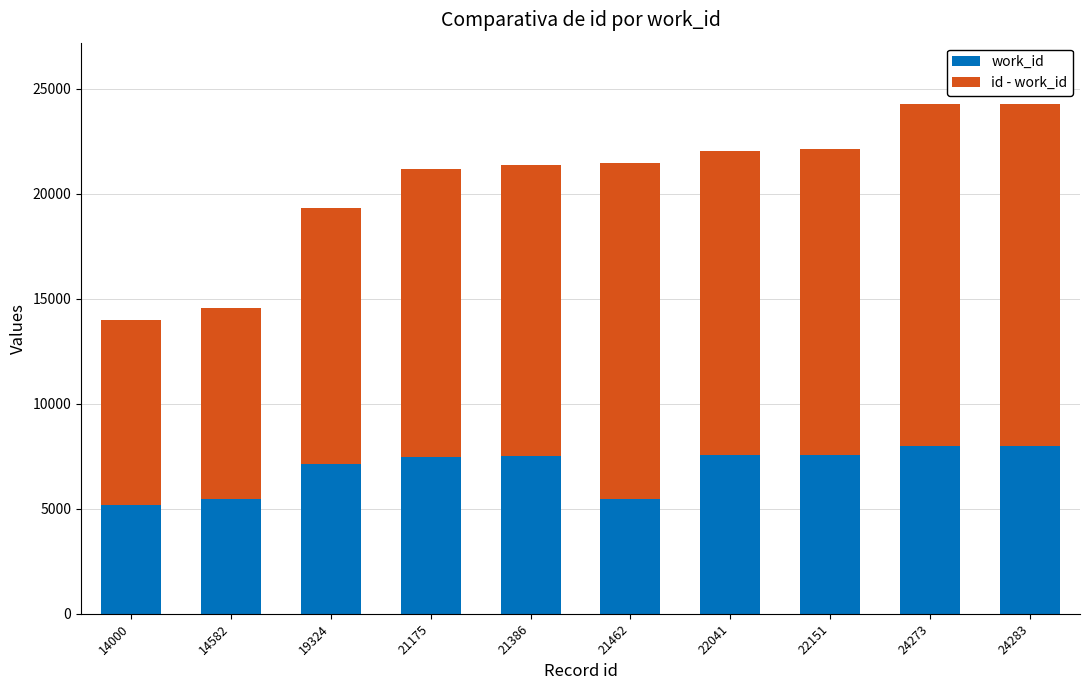

What is the sum of the work_id values at 19324 and 24273?

15110